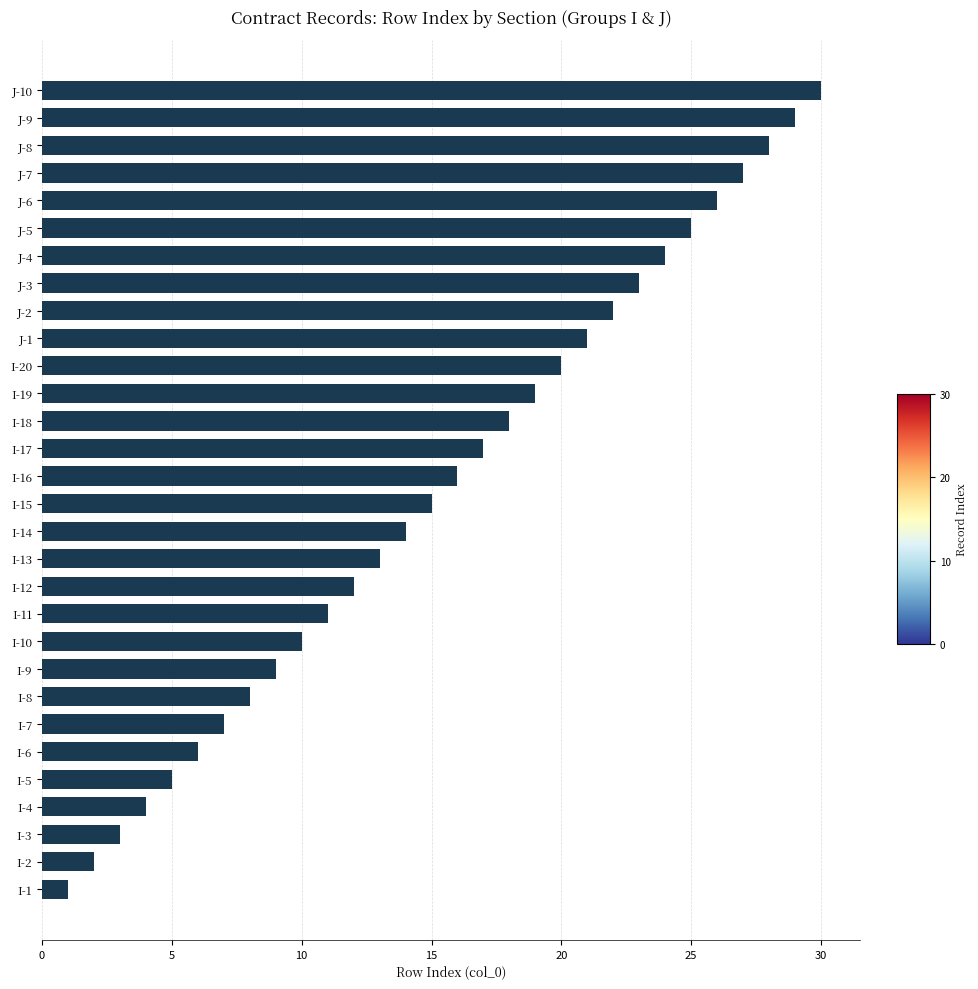

What is the maximum value shown in the chart?

30